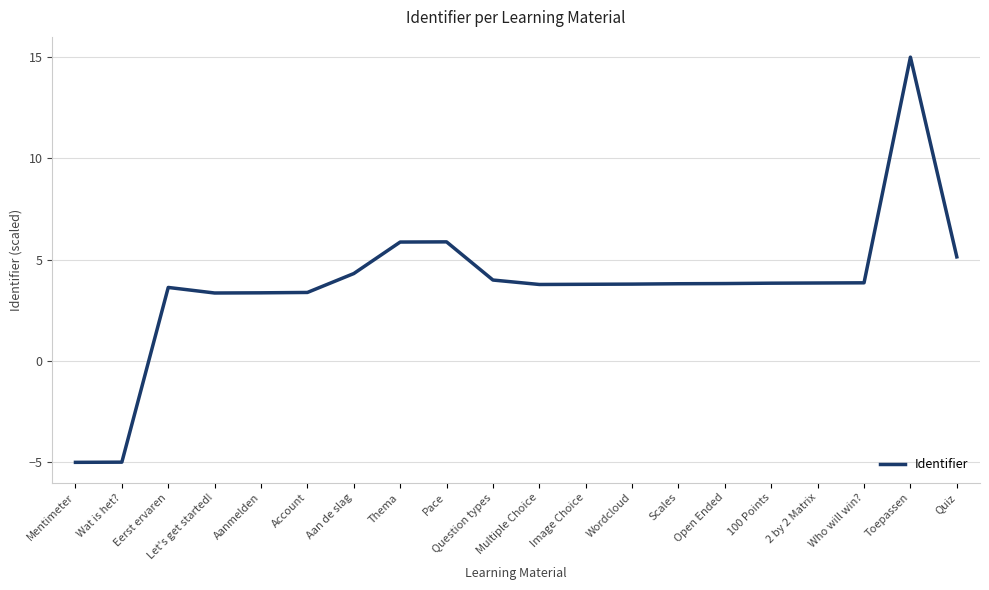

Which has a higher value, Mentimeter or 2 by 2 Matrix?

2 by 2 Matrix